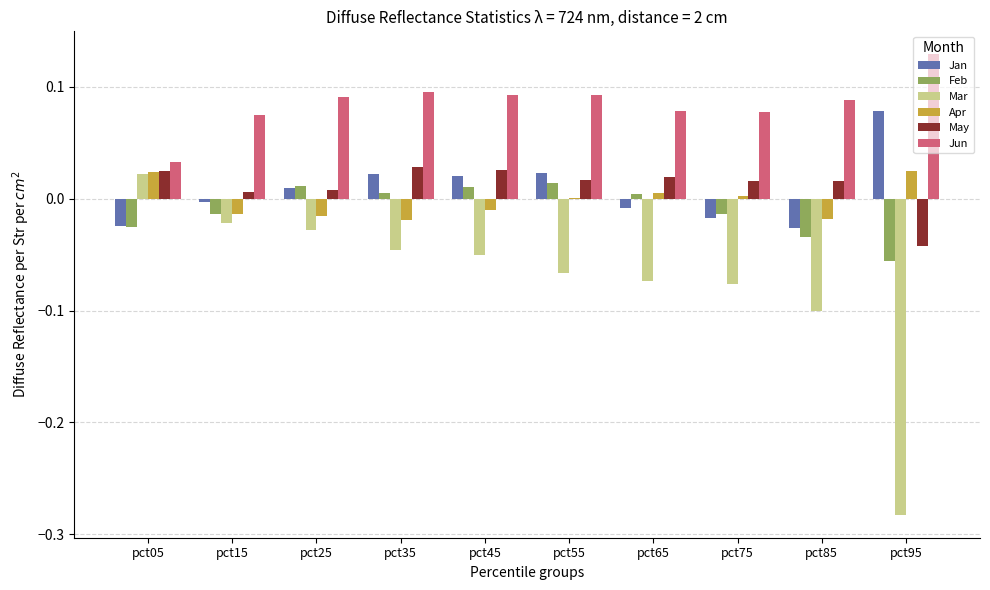

Which series has the widest spread of values?

Mar